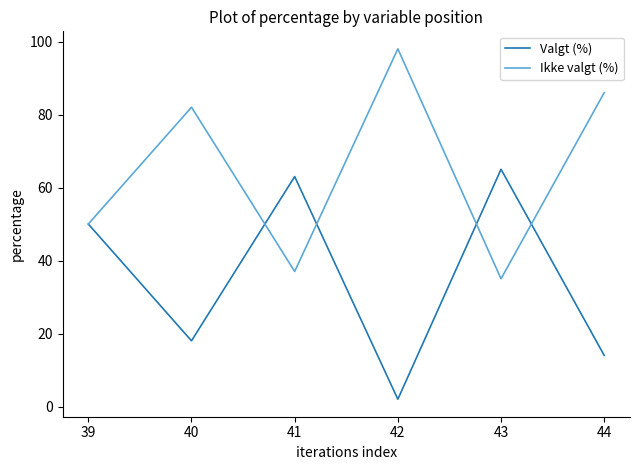

What is the difference between the Valgt (%) values at 44 and 40?

4